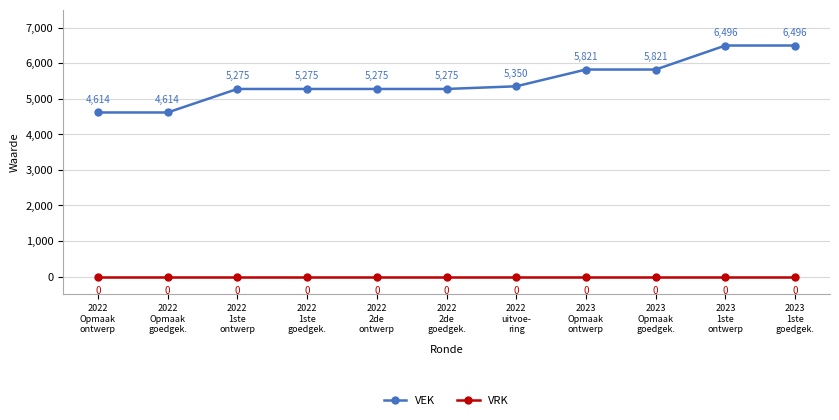

At which label is VEK closest to 5555?

2022
uitvoe-
ring